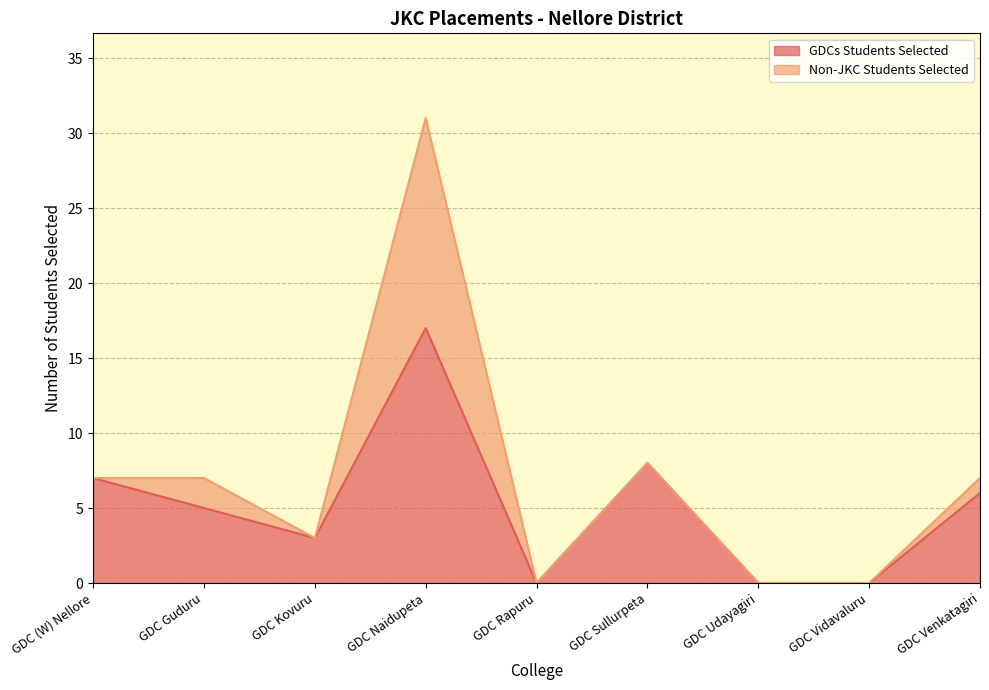

The value at GDC Guduru is 5. True or false?

True